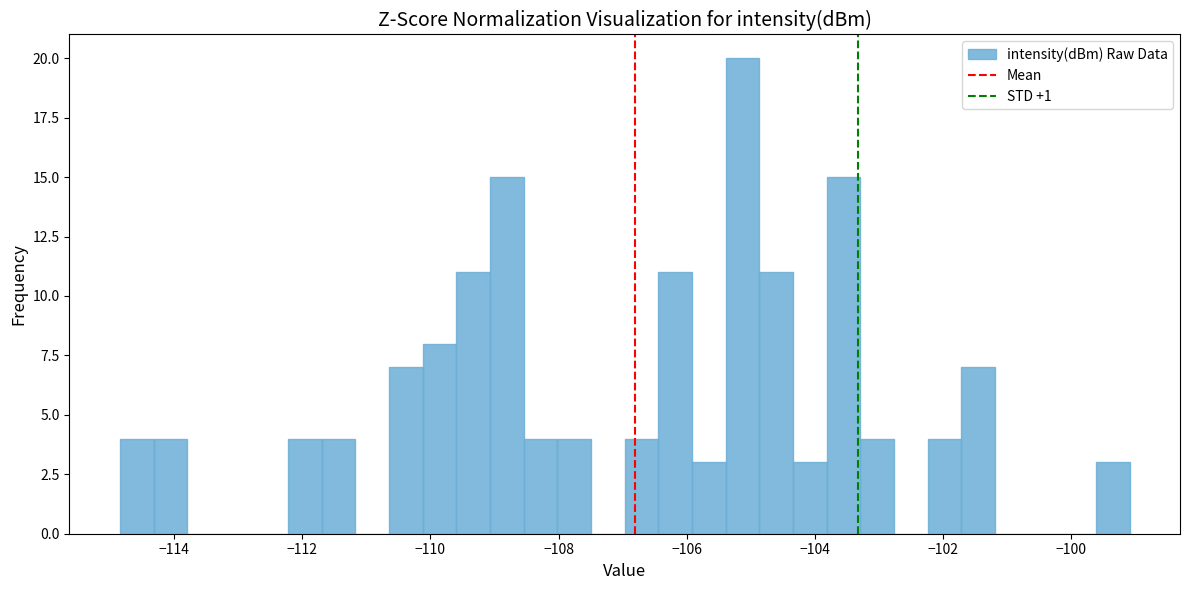

Read against the x-axis, roughly where is the centre of the tallest bar?

-105.2